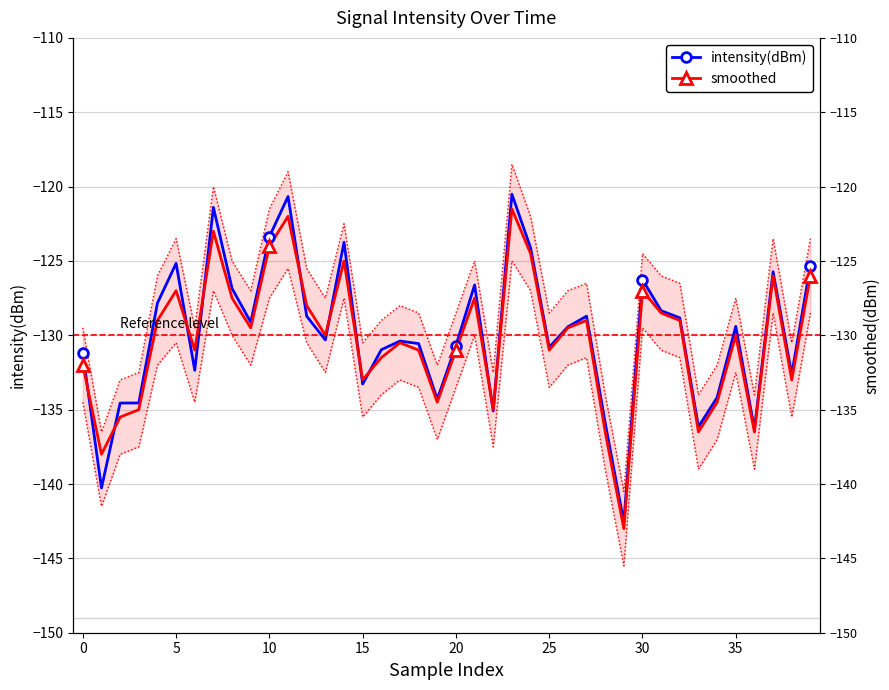

Which series has the largest total across all categories?

intensity(dBm)